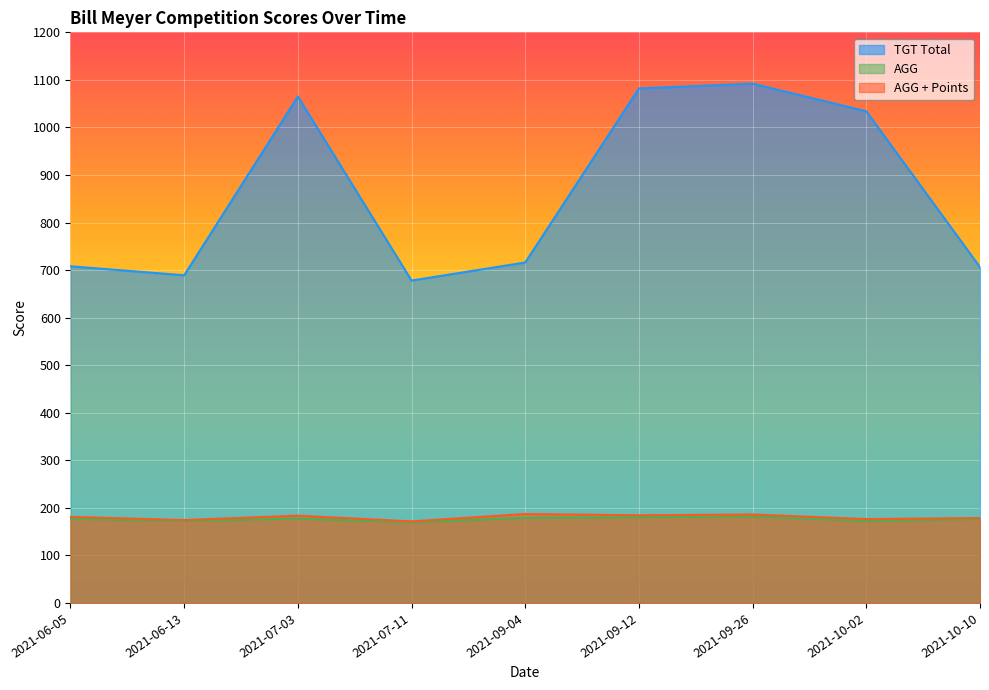

The value of AGG + Points at 2021-06-13 is 261.8. True or false?

False